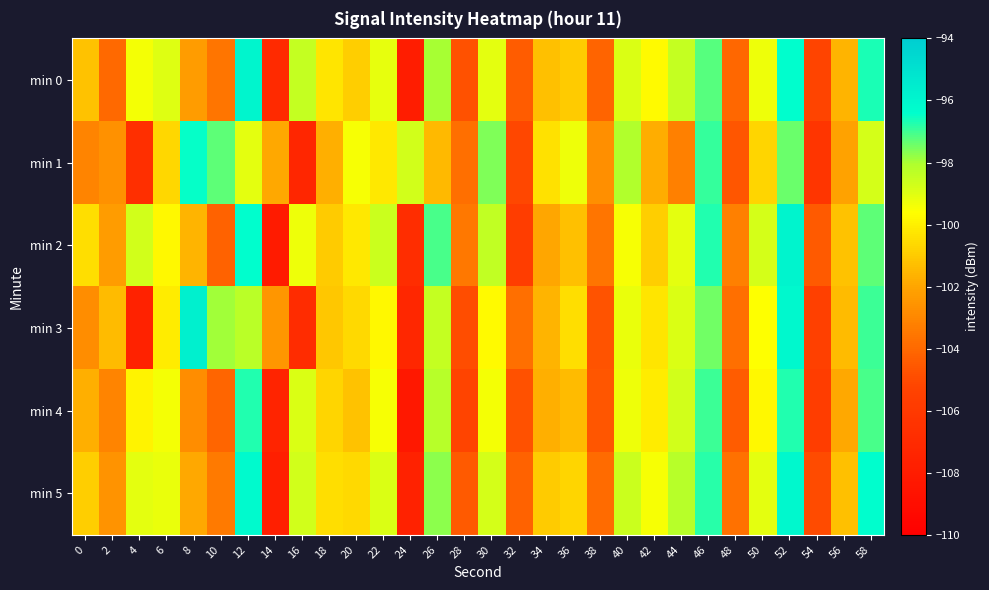

What is the minimum value shown in the chart?

-108.3